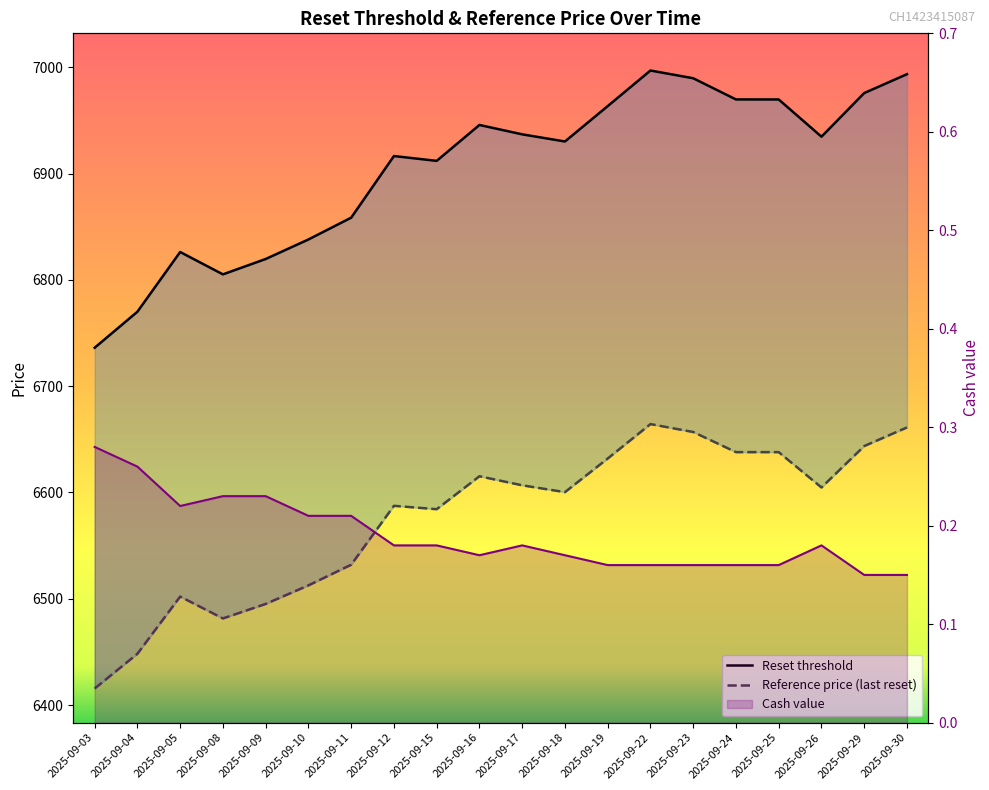

At which category is the sum across all series the highest?

2025-09-22